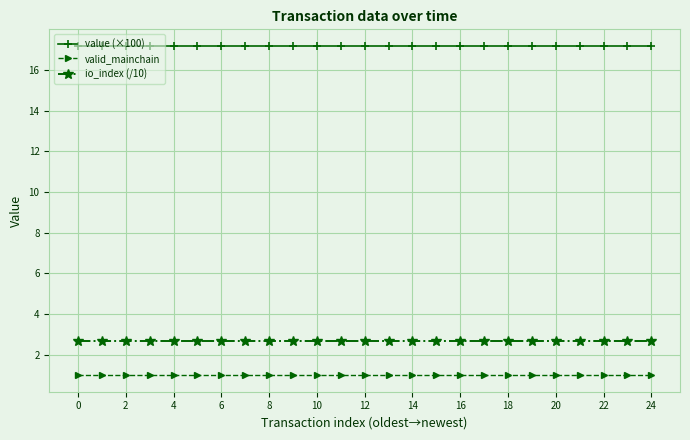

True or false: io_index (/10) and valid_mainchain intersect in this chart.

False